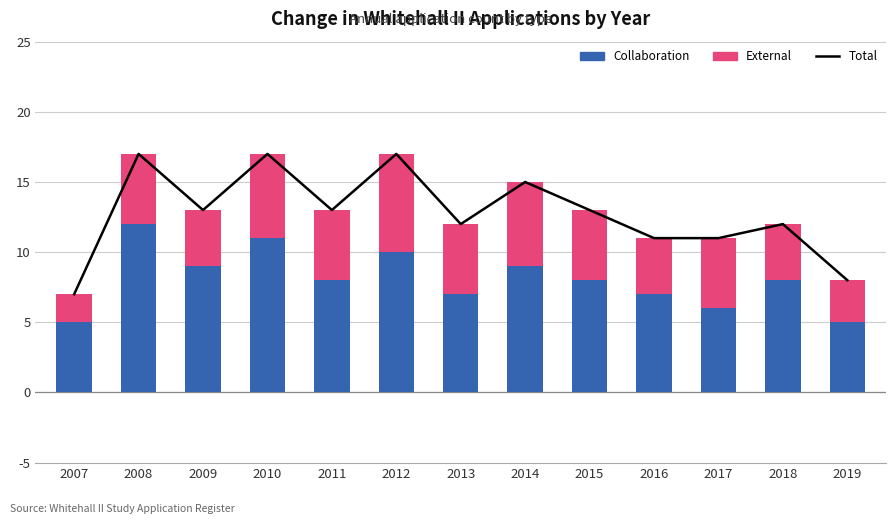

What is the sum of the Collaboration values at 2010 and 2017?

17